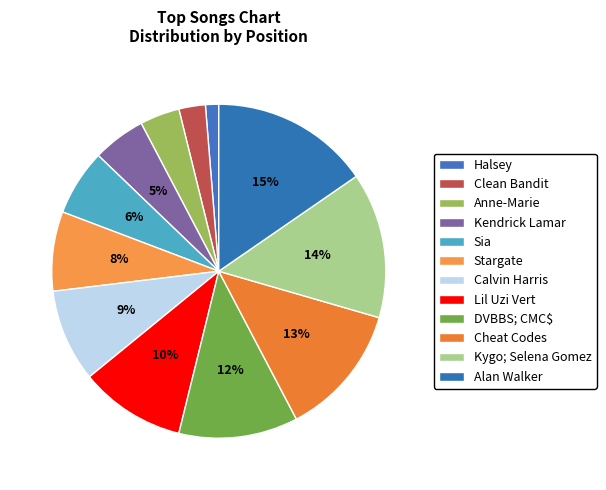

Do Alan Walker and Cheat Codes together represent more than half of the pie?

No